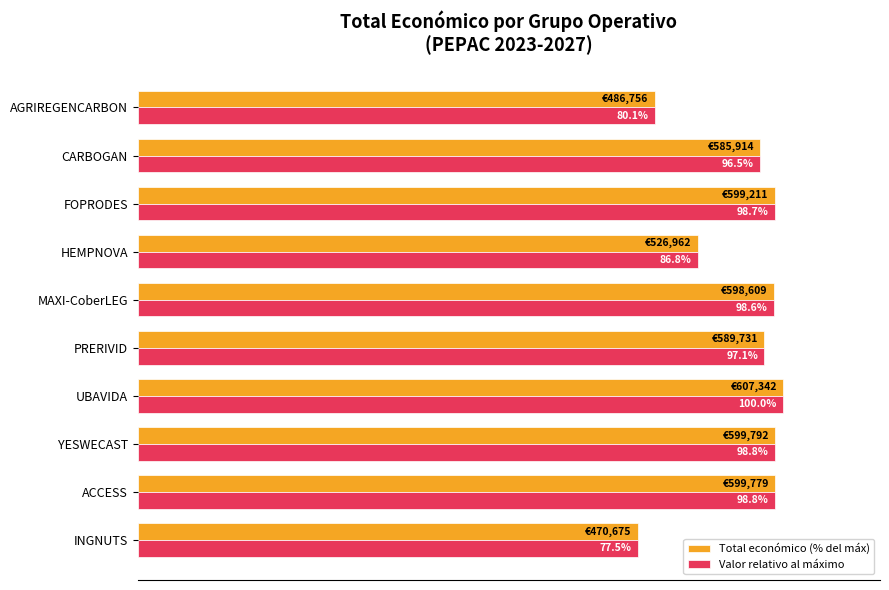

Which category has the lowest value in the Valor relativo al máximo series?

INGNUTS